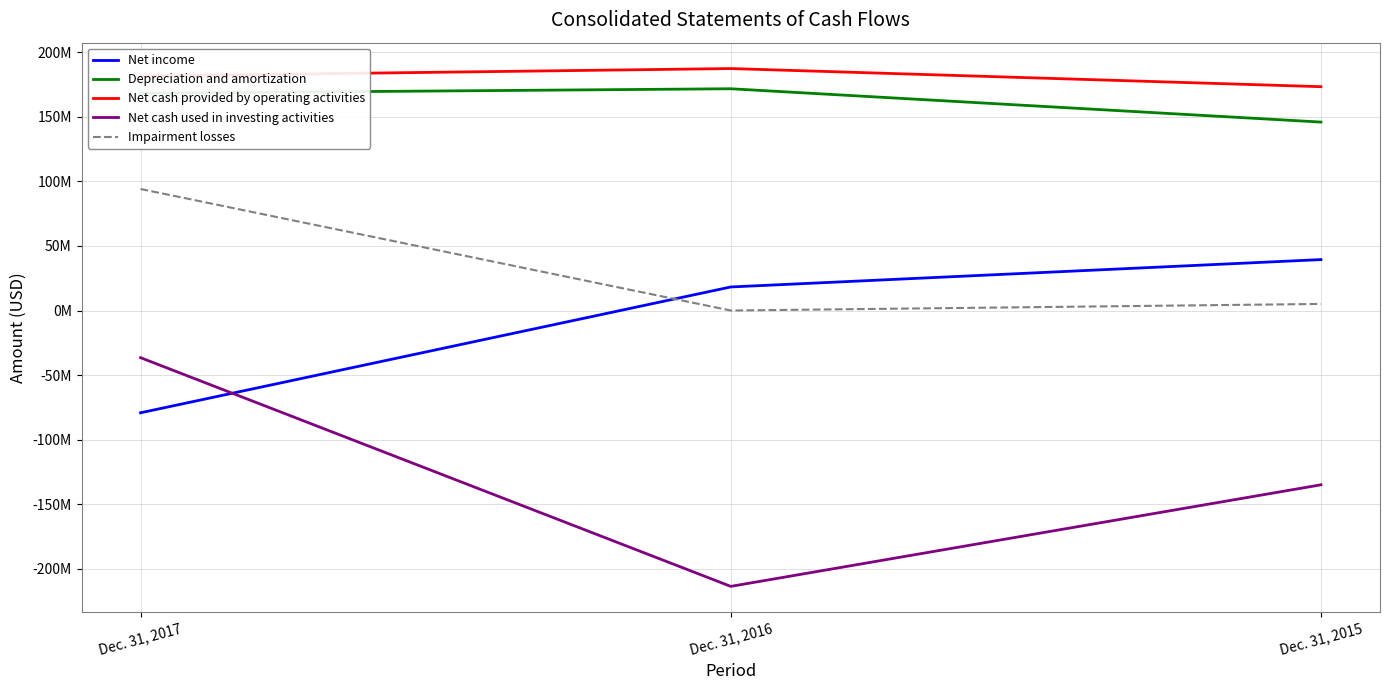

Where does the Net income series first go above 18235000?

Dec. 31, 2015